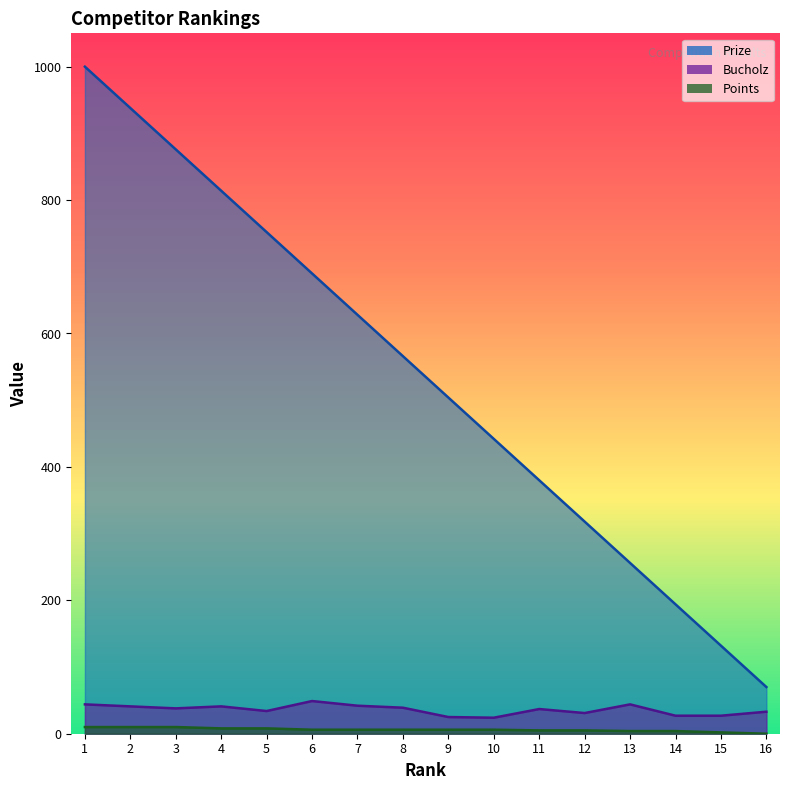

True or false: Points and Prize cross at least once.

False